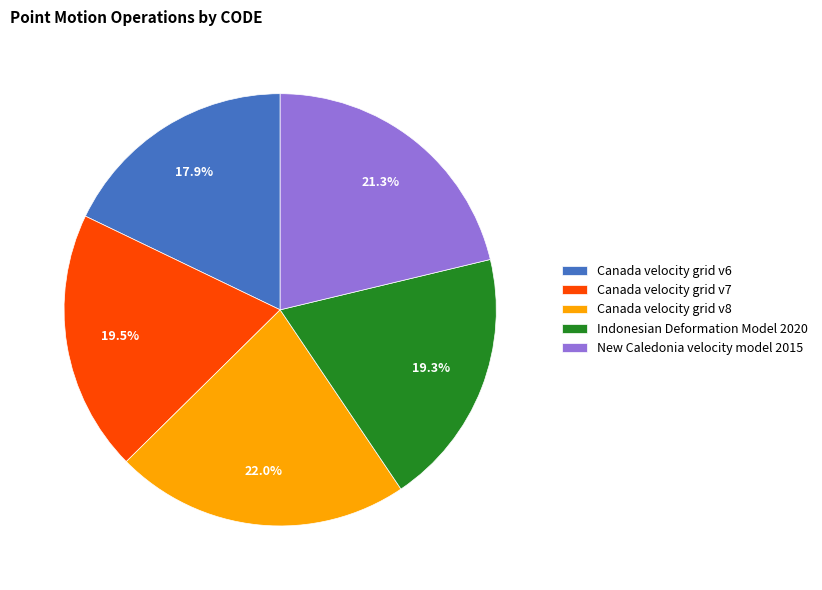

How many segments does this pie chart have?

5